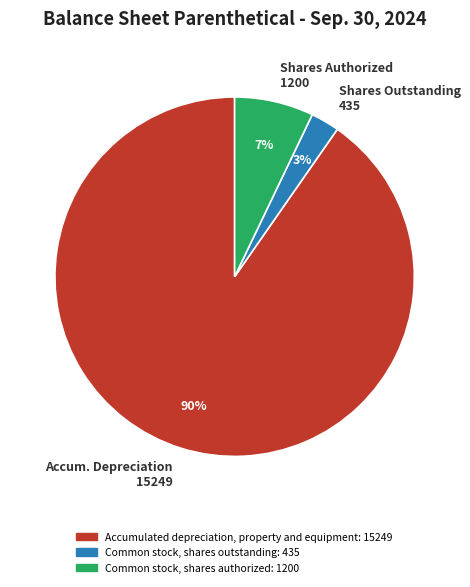

What percentage is the Common stock, shares authorized slice, to the nearest percent?

7%